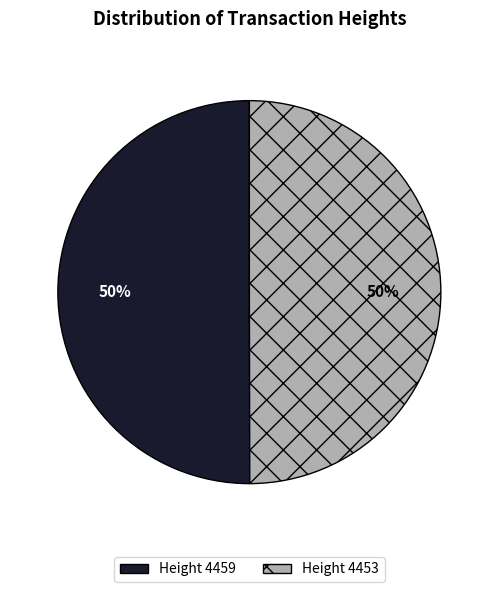

To the nearest percent, what is the average slice percentage?

50%